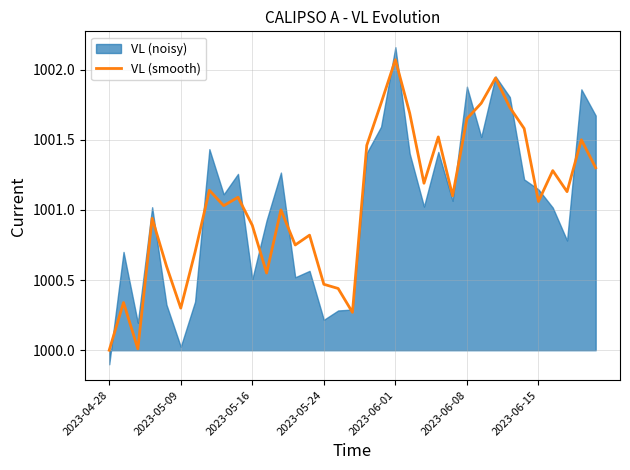

Where is the data nearest to the value 1001?

12